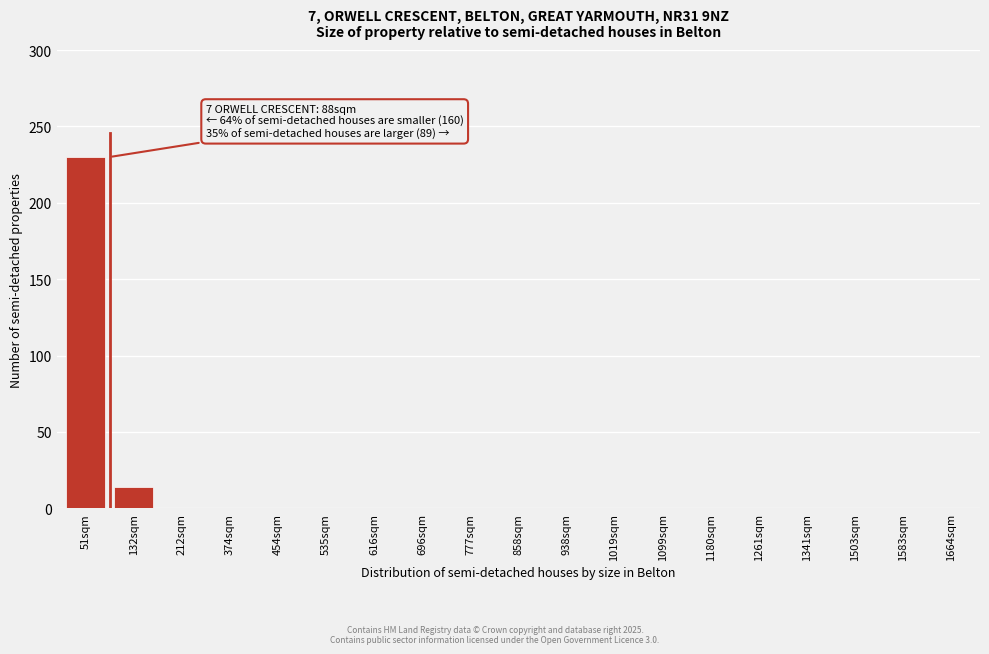

Reading right to left, transcribe all the data shown in this chart.

1664sqm=0	1583sqm=0	1503sqm=0	1341sqm=0	1261sqm=0	1180sqm=0	1099sqm=0	1019sqm=0	938sqm=0	858sqm=0	777sqm=0	696sqm=0	616sqm=0	535sqm=0	454sqm=0	374sqm=0	212sqm=0	132sqm=14	51sqm=230